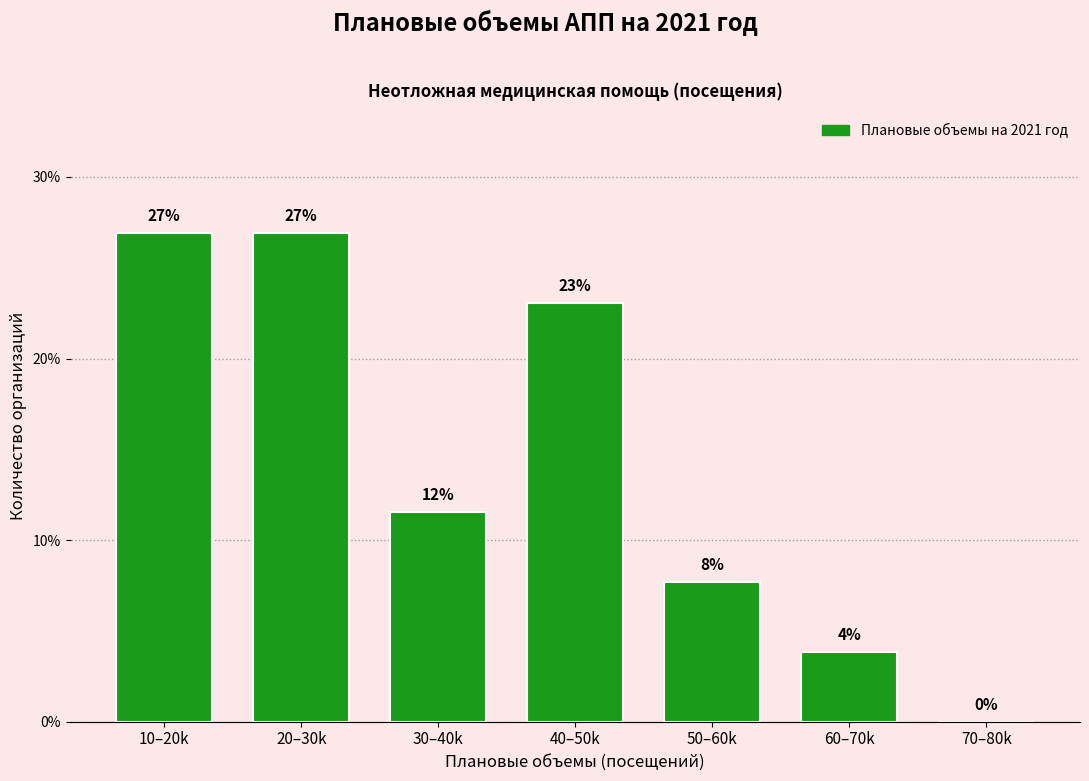

What is the greatest value displayed?

26.9